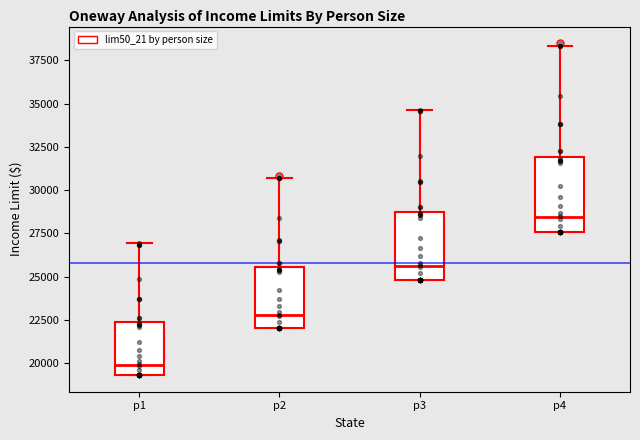

Where is the upper edge of the box for p2 on the y-axis? The values are not printed on the chart, so give them approximately, as read against the axis.

25500